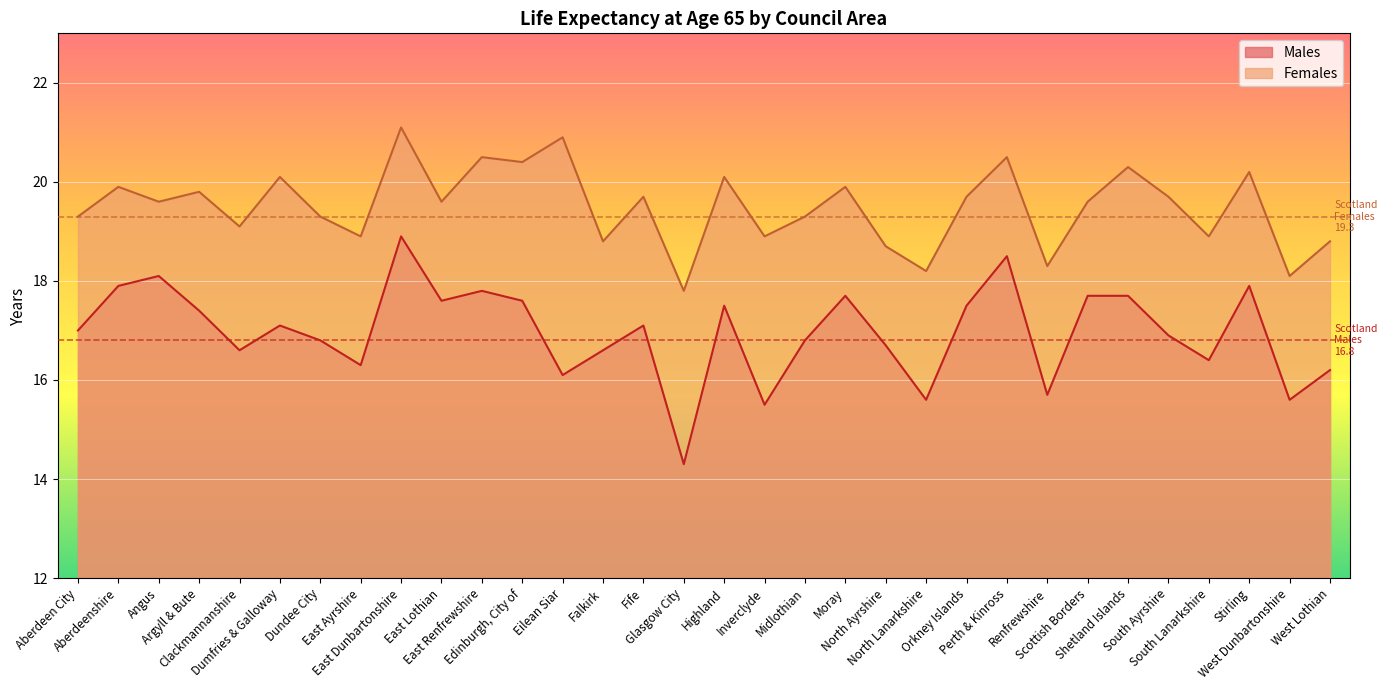

How many values in the Females series exceed 19?

22